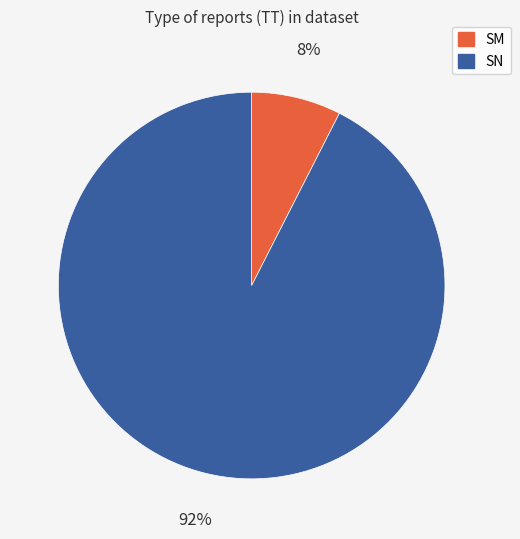

Do SN and SM together represent more than half of the pie?

Yes